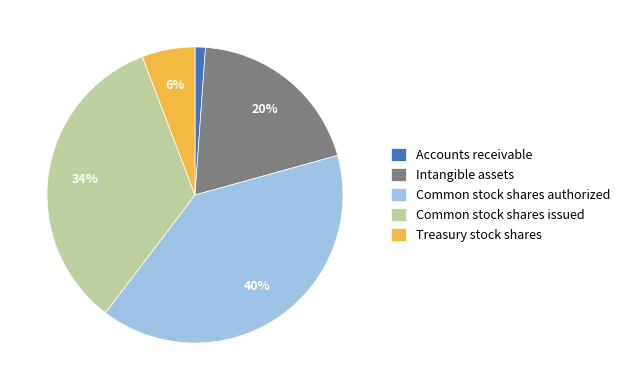

What percentage is the Common stock shares issued slice, to the nearest percent?

34%